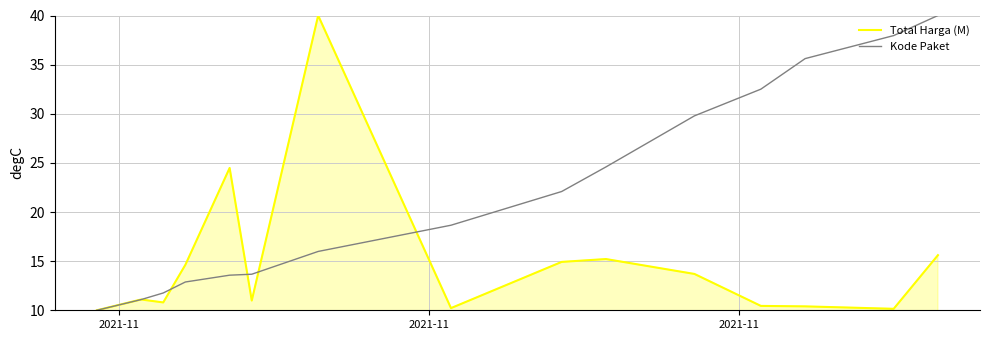

What is the minimum value for Total Harga (M)?

10.0